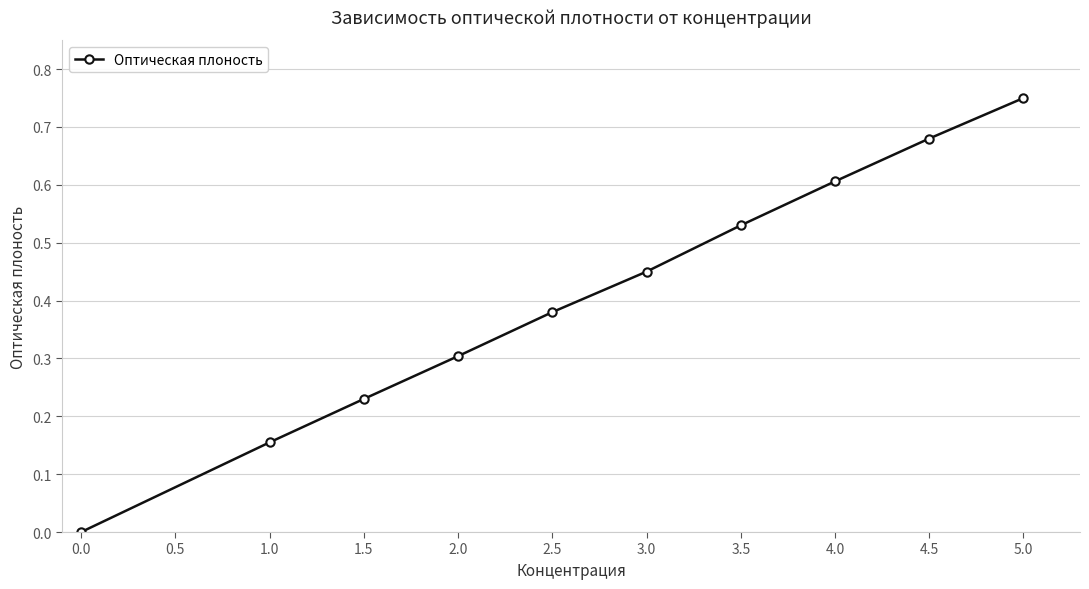

Count the number of data series in this chart.

1